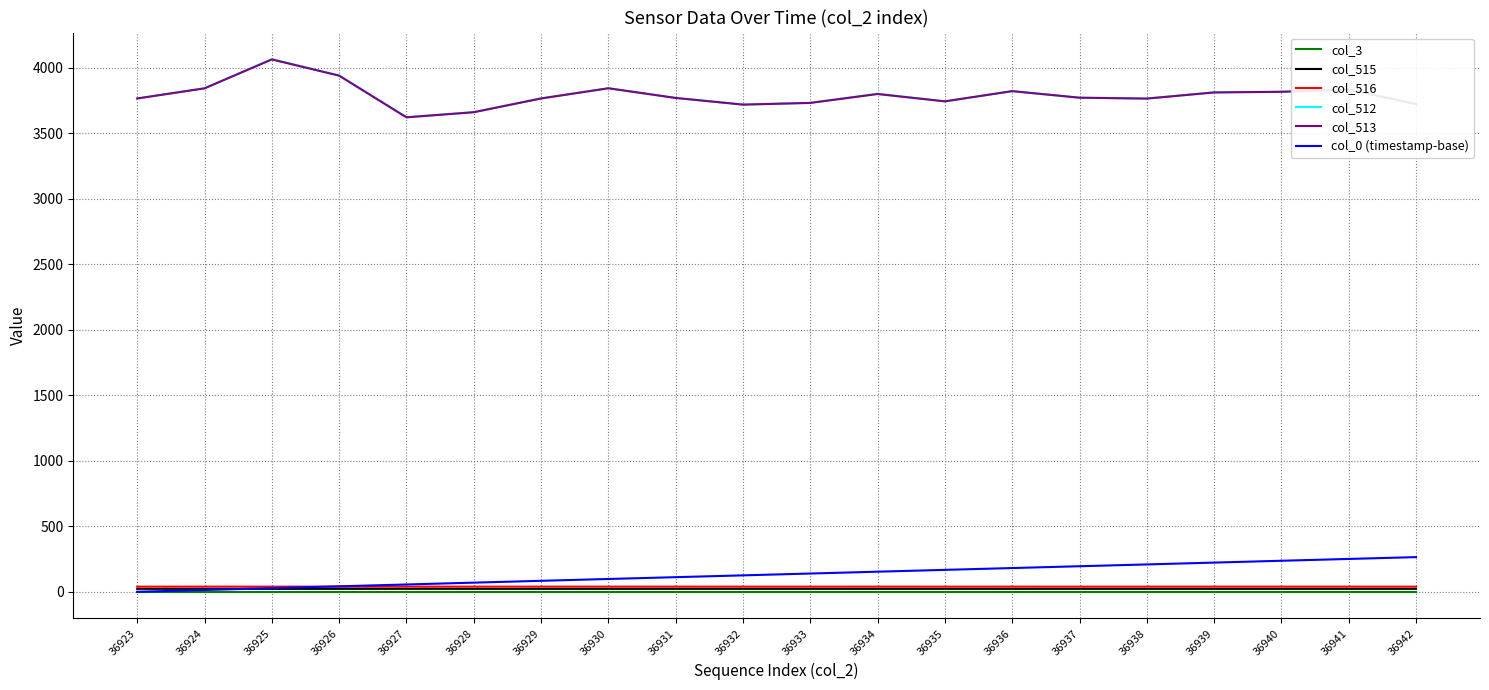

Which series has the widest spread of values?

col_512